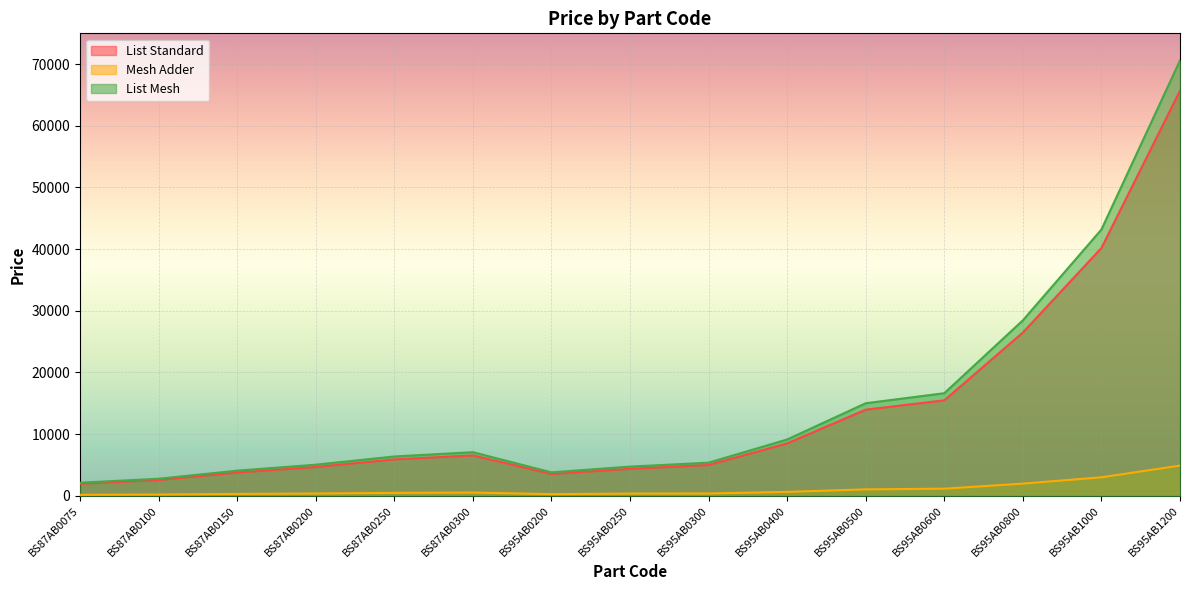

How many interior local peaks does the List Mesh series have?

1